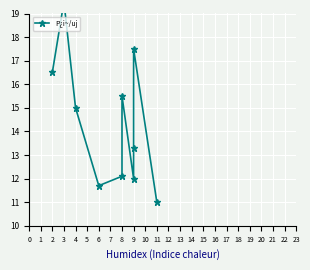

How many values are below 15?

5